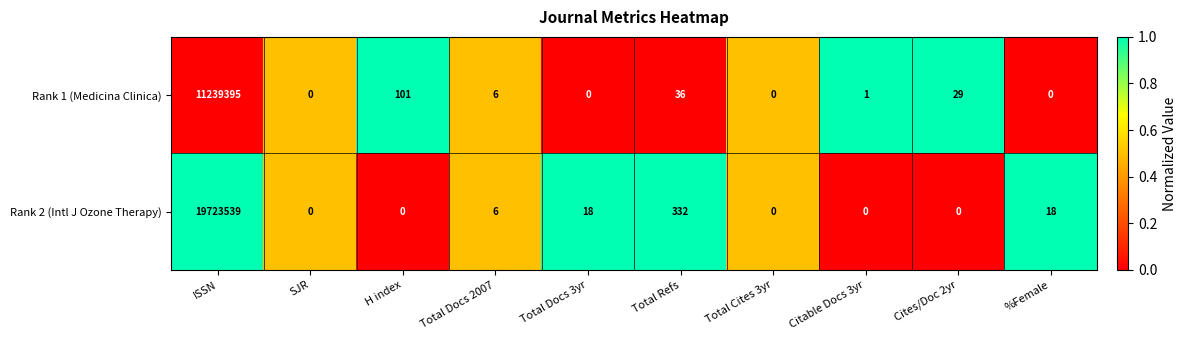

Which series has the widest spread of values?

Rank 2 (Intl J Ozone Therapy)